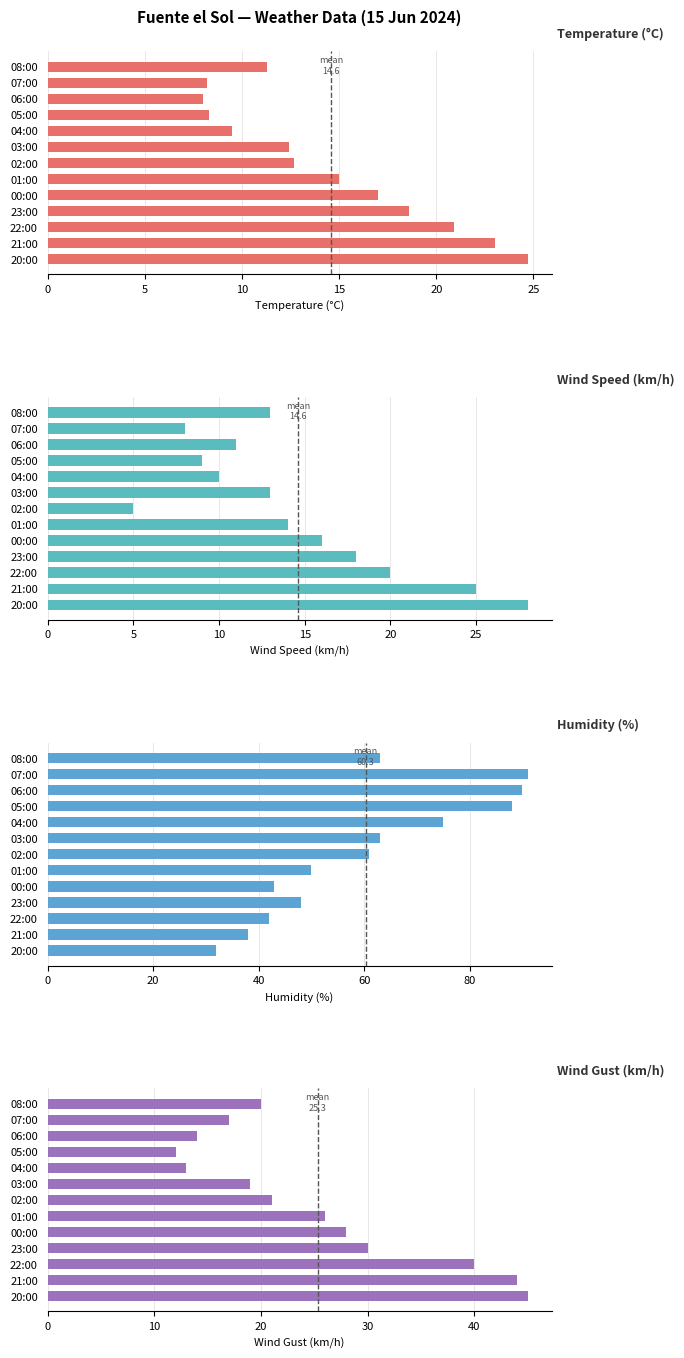

How many data points in Humidity (%) are above 61?

6